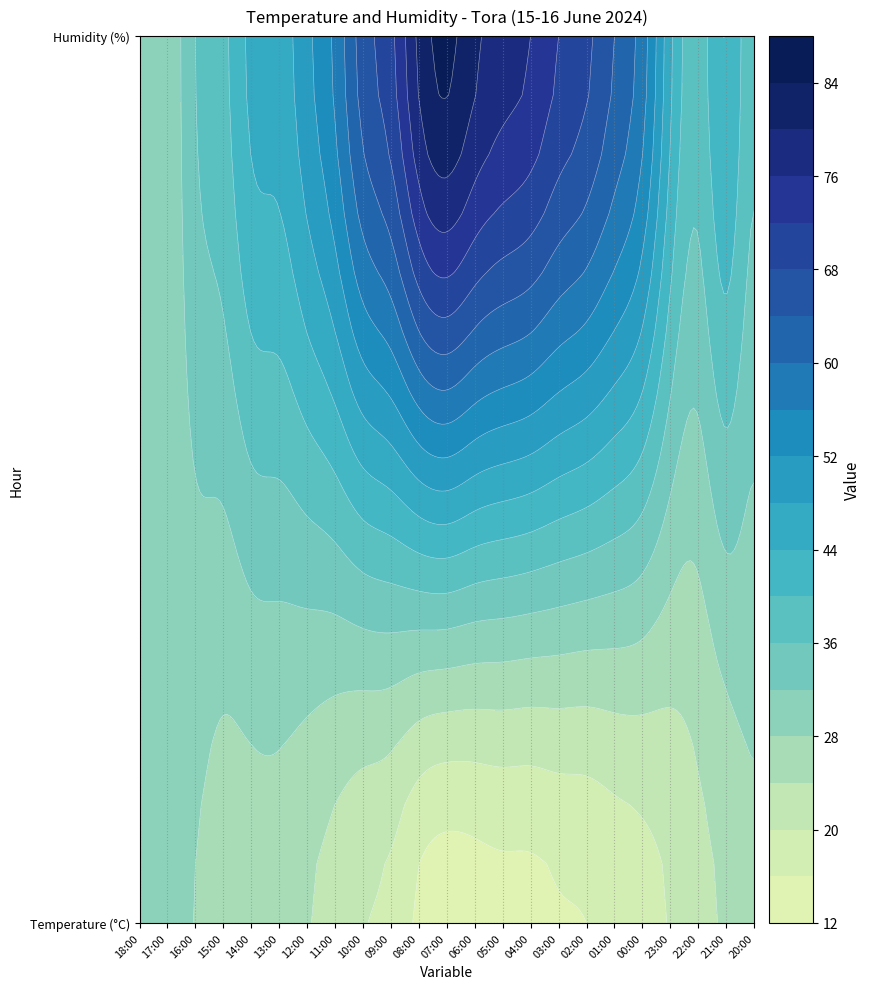

What is the difference between the maximum and minimum values in the Humidity series?

56.0